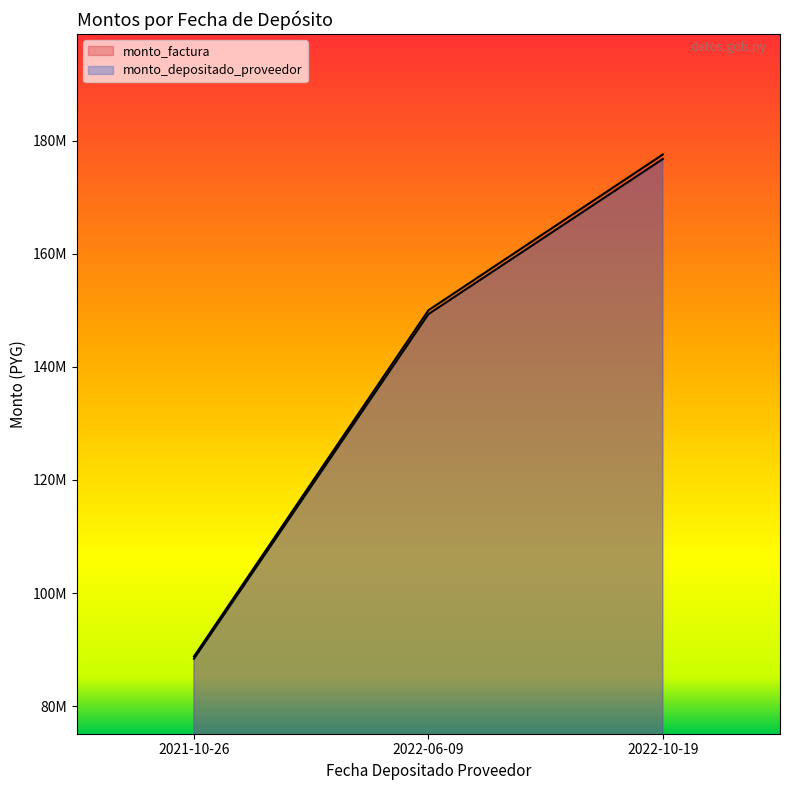

What is the approximate value of monto_factura at 2021-10-26, to the nearest 100?

88777600